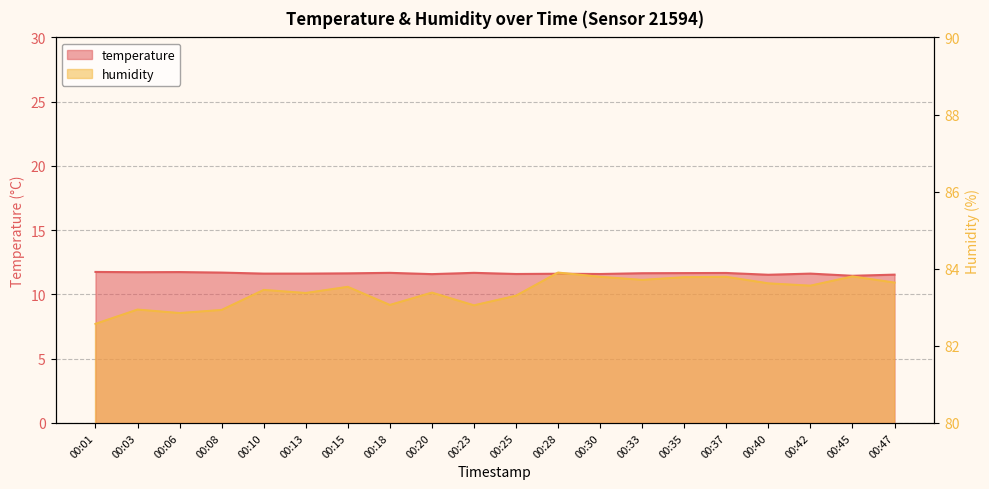

Which category has the highest value in the temperature series?

00:01